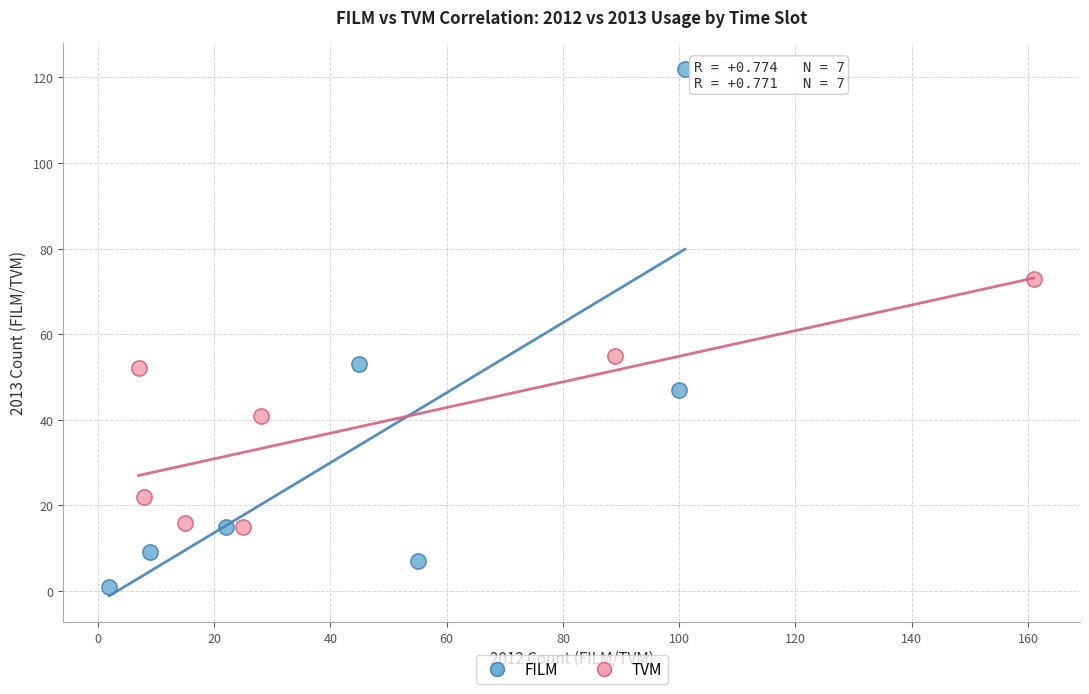

What are all the series names shown in the legend?

FILM, TVM